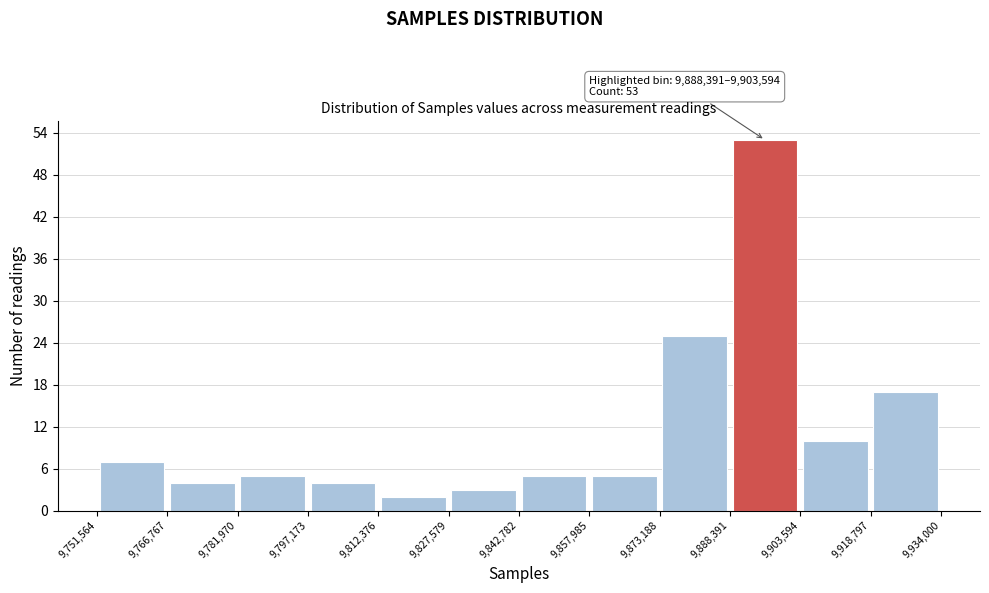

Which range on the x-axis has the tallest bar?

9,888,391 to 9,903,594